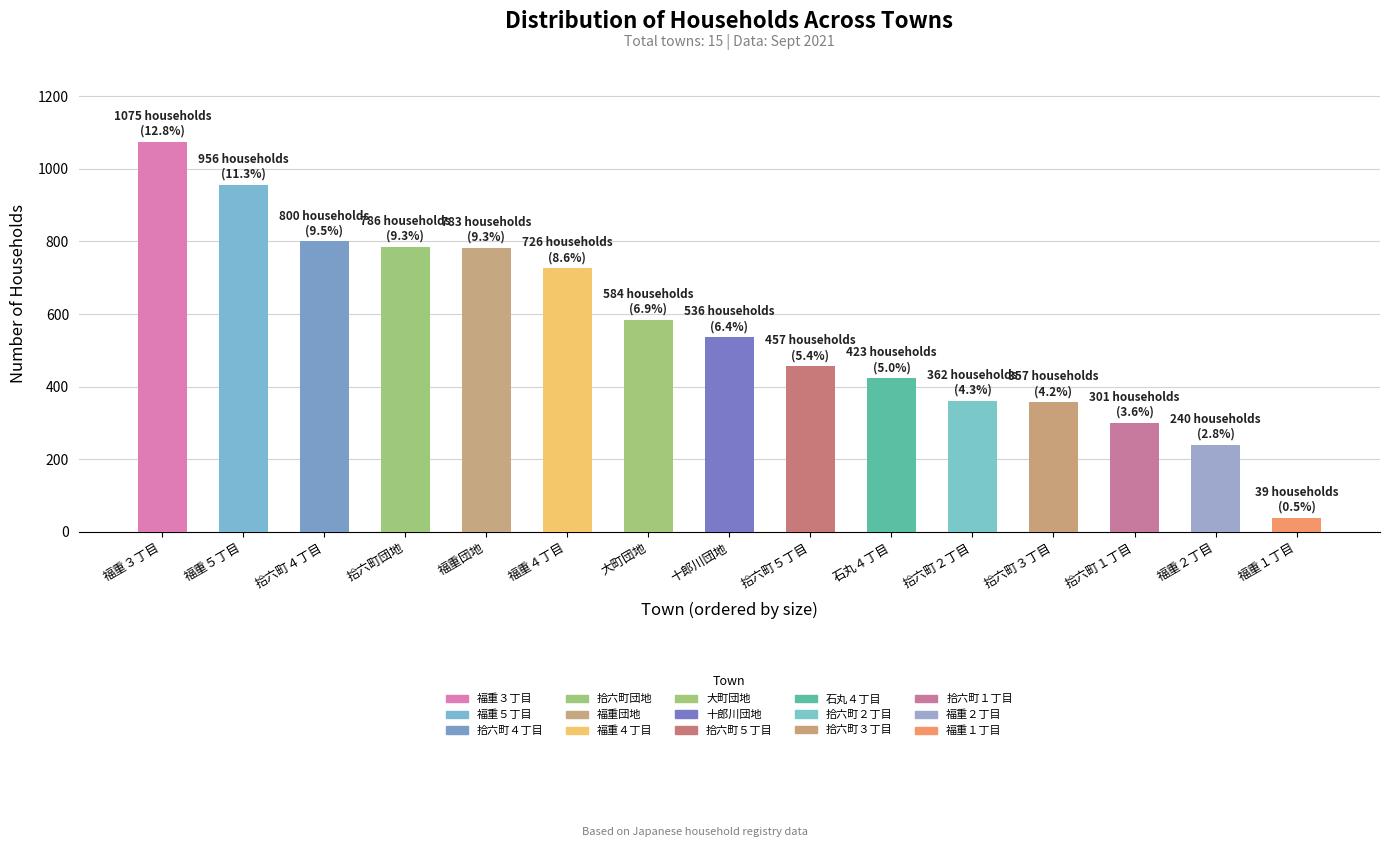

How many bars are there in total?

15